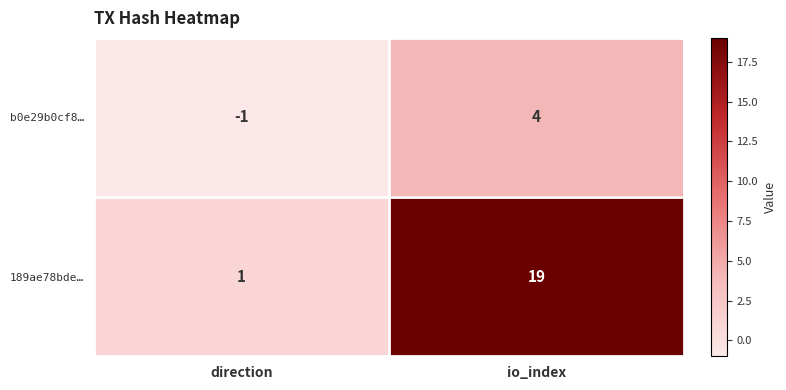

List the series in order of their peak value, lowest first.

b0e29b0cf8…, 189ae78bde…